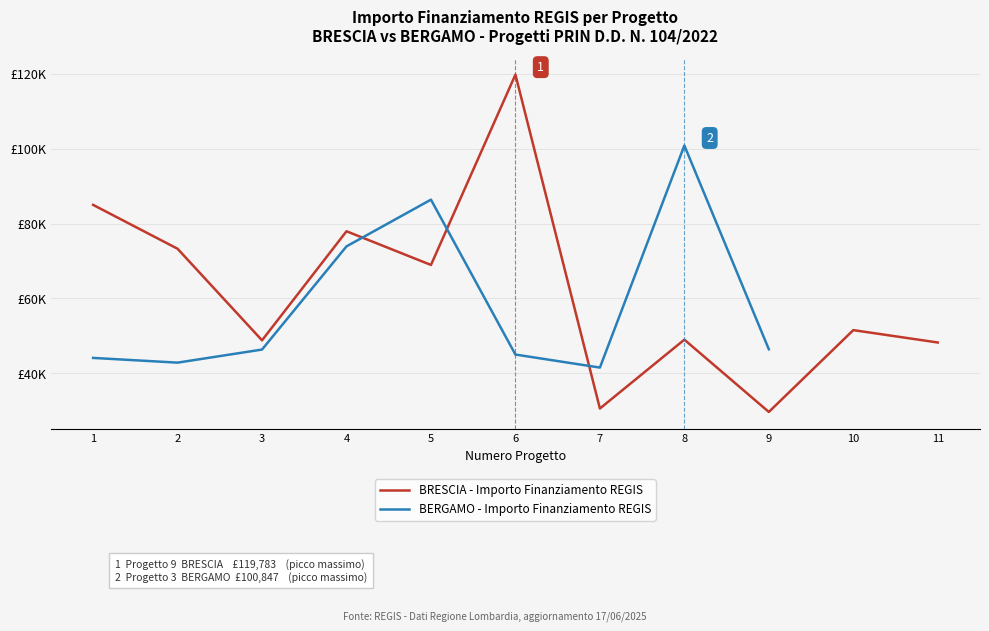

Where is BERGAMO - Importo Finanziamento REGIS nearest to the value 71171?

4